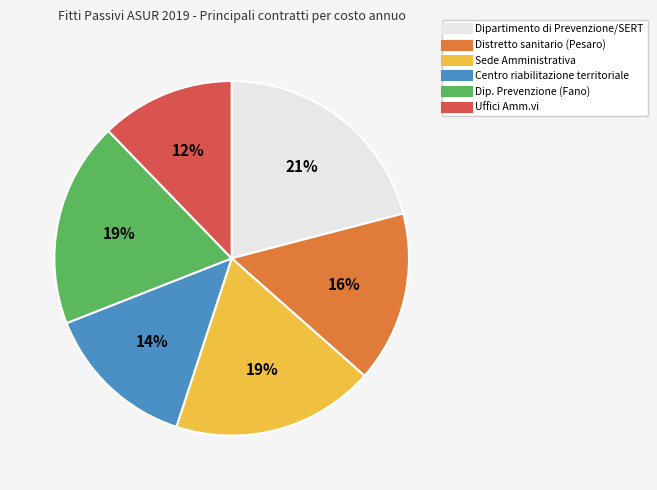

Is it true that Distretto sanitario (Pesaro) is 16% of the pie?

True